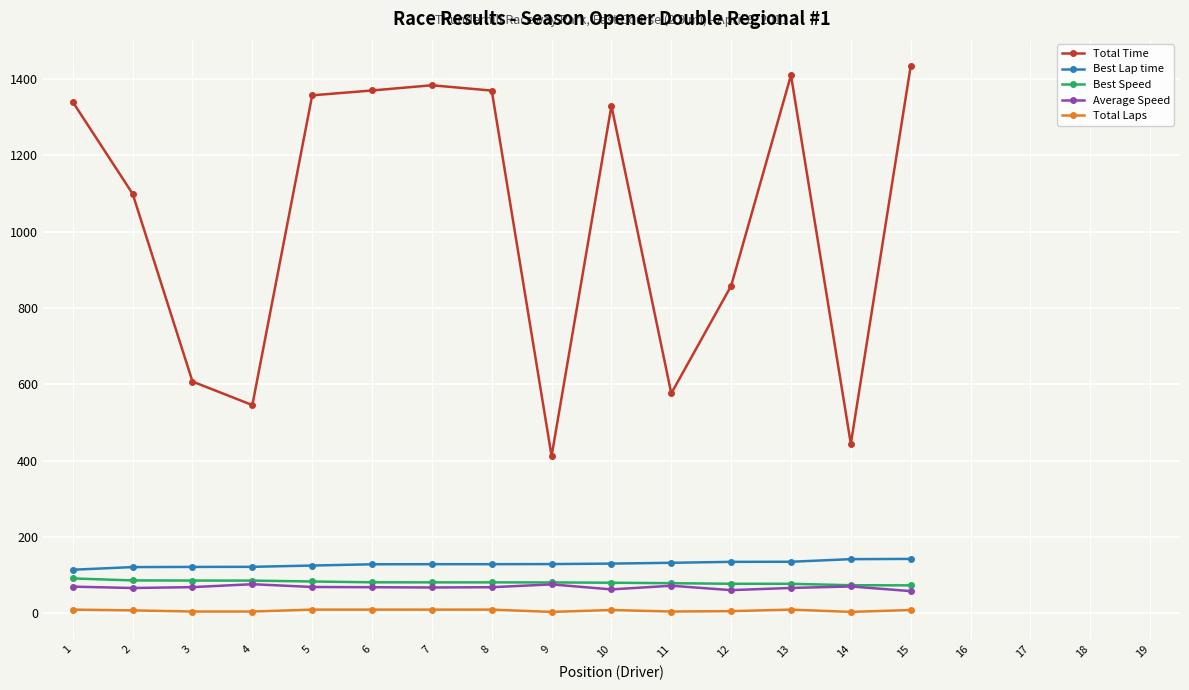

What is the value of the Best Speed point at the 10th from the left?

79.5